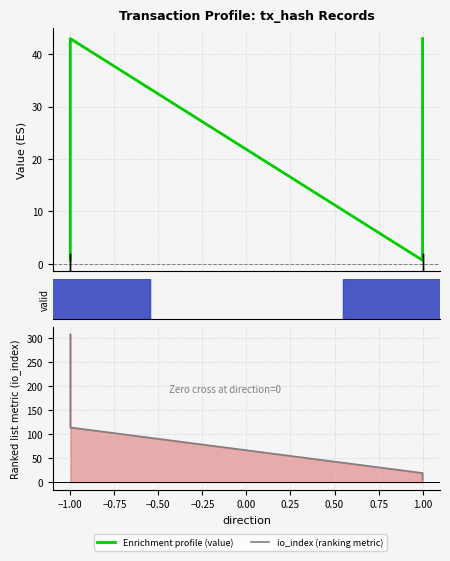

What is the value of the Enrichment profile (value) point at the 3rd from the left?

0.7